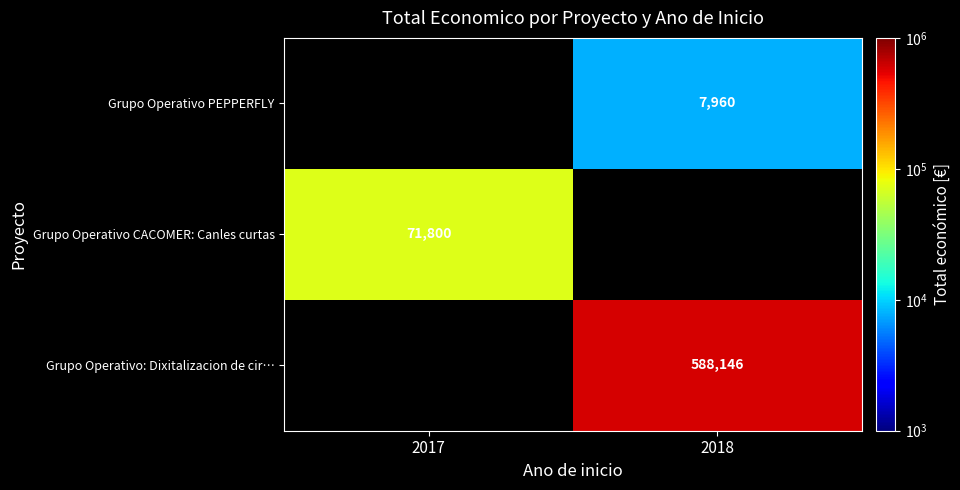

True or false: Grupo Operativo PEPPERFLY has a value of 7960 at 2018.

True